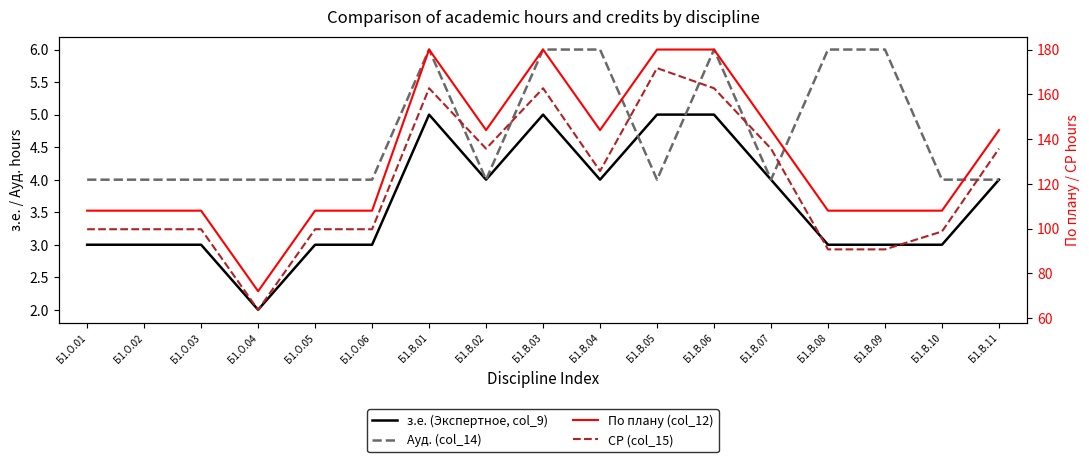

Reading left to right, what are all the values shown in this chart?

з.е. (Экспертное, col_9): Б1.О.01=3.0	Б1.О.02=3.0	Б1.О.03=3.0	Б1.О.04=2.0	Б1.О.05=3.0	Б1.О.06=3.0	Б1.В.01=5.0	Б1.В.02=4.0	Б1.В.03=5.0	Б1.В.04=4.0	Б1.В.05=5.0	Б1.В.06=5.0	Б1.В.07=4.0	Б1.В.08=3.0	Б1.В.09=3.0	Б1.В.10=3.0	Б1.В.11=4.0
Ауд. (col_14): Б1.О.01=4.0	Б1.О.02=4.0	Б1.О.03=4.0	Б1.О.04=4.0	Б1.О.05=4.0	Б1.О.06=4.0	Б1.В.01=6.0	Б1.В.02=4.0	Б1.В.03=6.0	Б1.В.04=6.0	Б1.В.05=4.0	Б1.В.06=6.0	Б1.В.07=4.0	Б1.В.08=6.0	Б1.В.09=6.0	Б1.В.10=4.0	Б1.В.11=4.0
По плану (col_12): Б1.О.01=108.0	Б1.О.02=108.0	Б1.О.03=108.0	Б1.О.04=72.0	Б1.О.05=108.0	Б1.О.06=108.0	Б1.В.01=180.0	Б1.В.02=144.0	Б1.В.03=180.0	Б1.В.04=144.0	Б1.В.05=180.0	Б1.В.06=180.0	Б1.В.07=144.0	Б1.В.08=108.0	Б1.В.09=108.0	Б1.В.10=108.0	Б1.В.11=144.0
СР (col_15): Б1.О.01=99.7	Б1.О.02=99.7	Б1.О.03=99.7	Б1.О.04=63.7	Б1.О.05=99.7	Б1.О.06=99.7	Б1.В.01=162.7	Б1.В.02=135.7	Б1.В.03=162.7	Б1.В.04=125.7	Б1.В.05=171.7	Б1.В.06=162.7	Б1.В.07=135.7	Б1.В.08=90.7	Б1.В.09=90.7	Б1.В.10=98.7	Б1.В.11=135.7